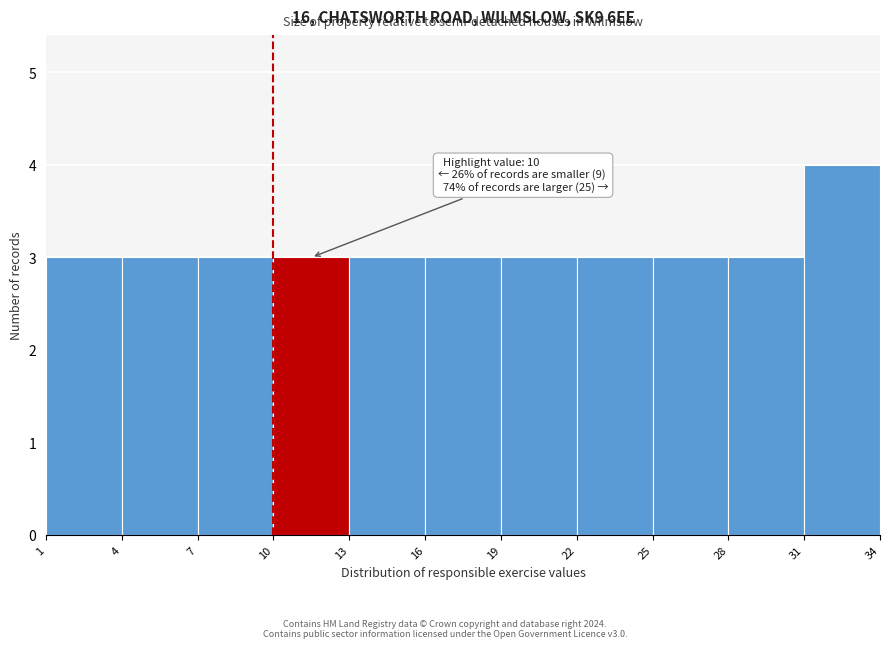

Which range on the x-axis has the tallest bar?

31 to 34